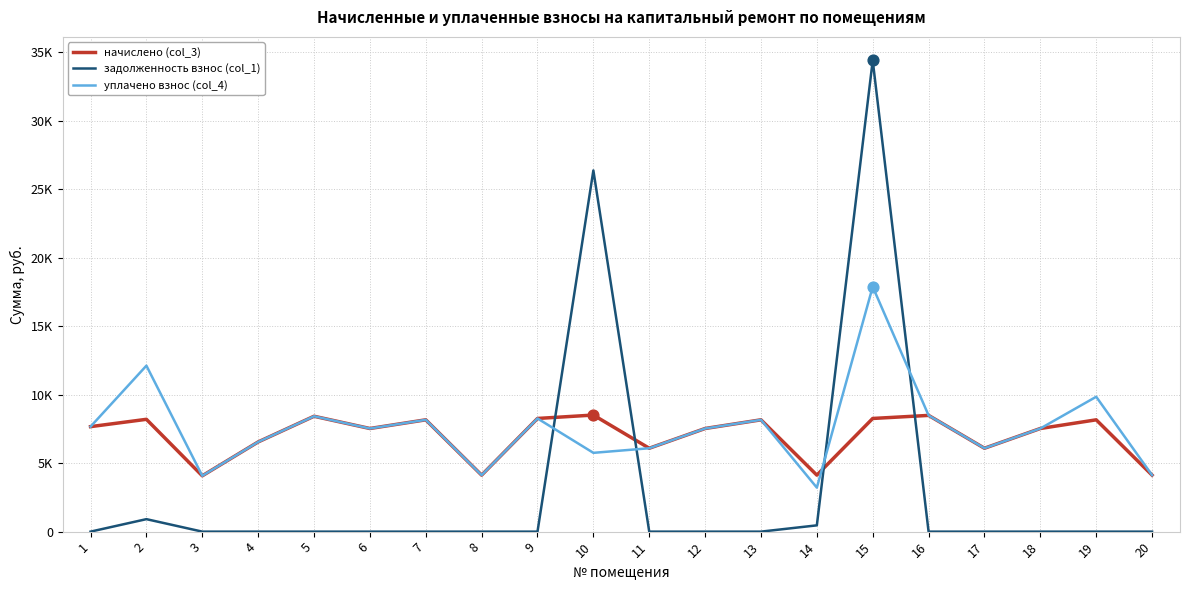

At how many categories does at least one series exceed 18980?

2